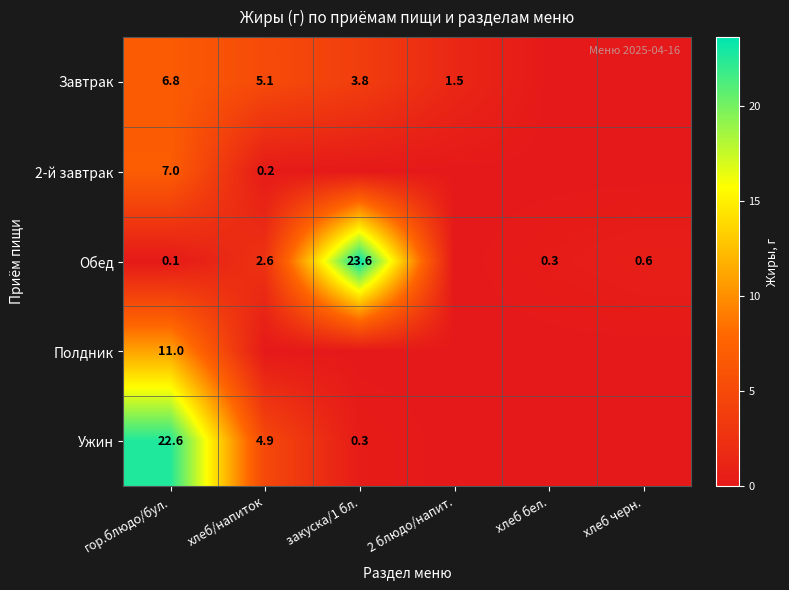

Is it true that Обед equals 0.1 at гор.блюдо/бул.?

True